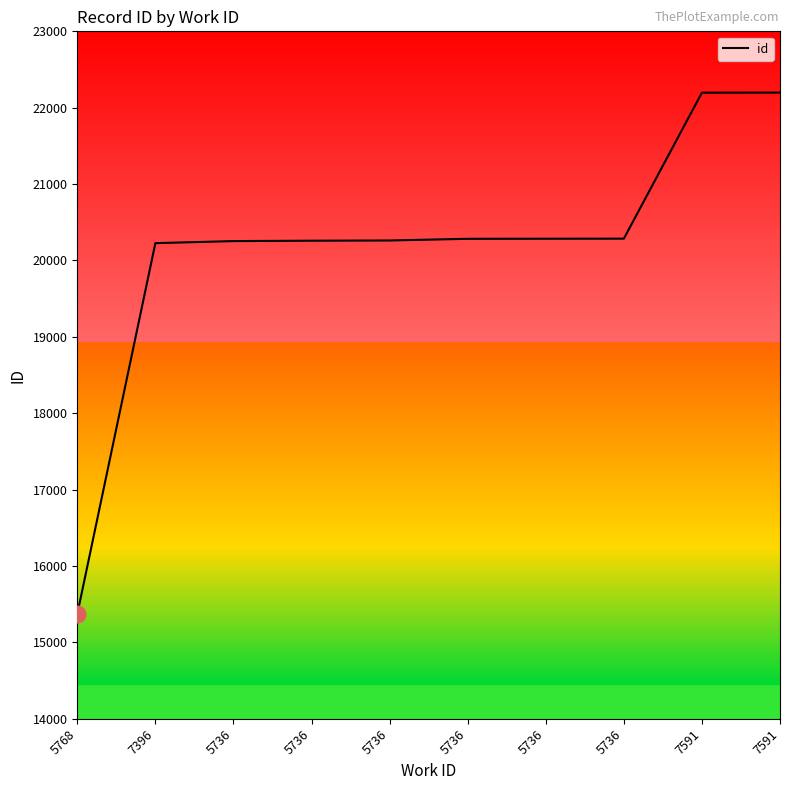

How many lines are shown in the chart?

1